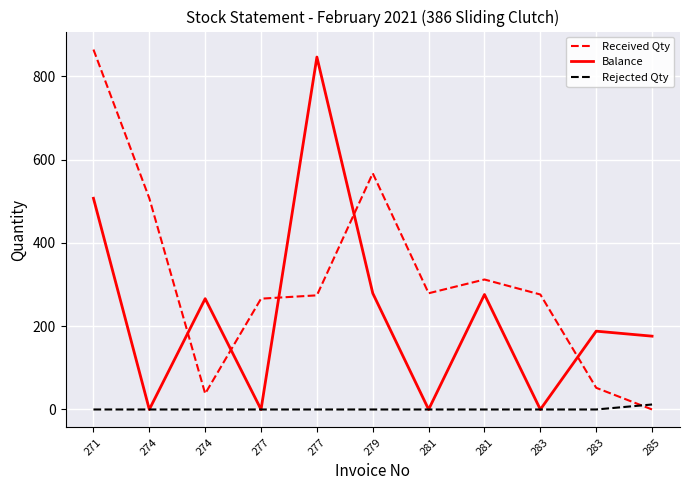

How many lines are shown in the chart?

3